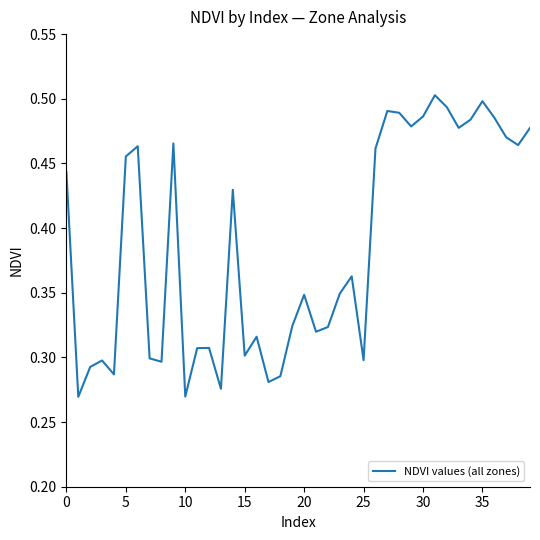

How many lines are shown in the chart?

1